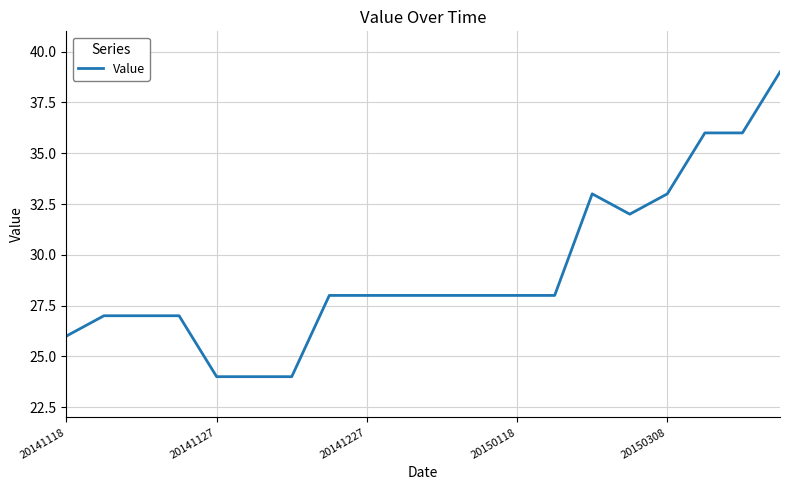

What is the maximum value shown in the chart?

39